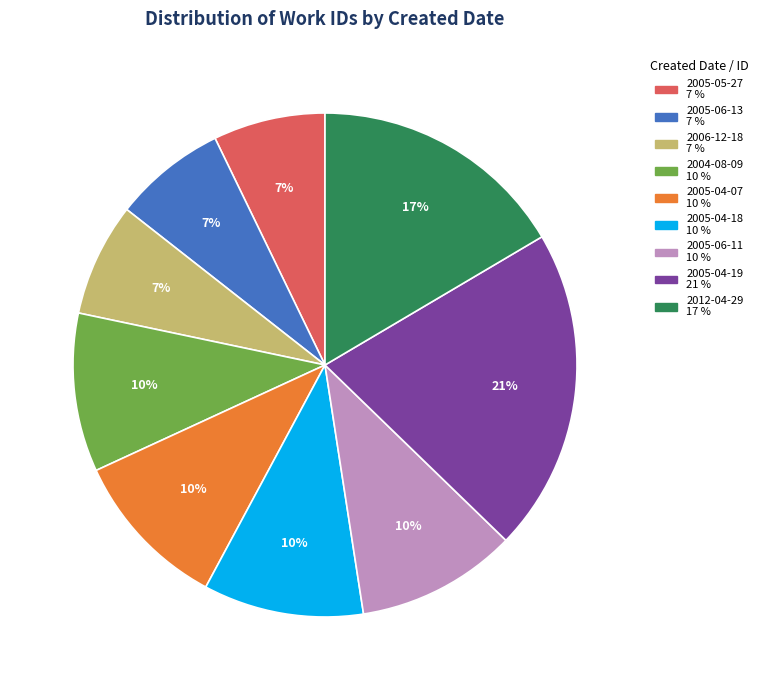

Does any single category account for the majority?

No